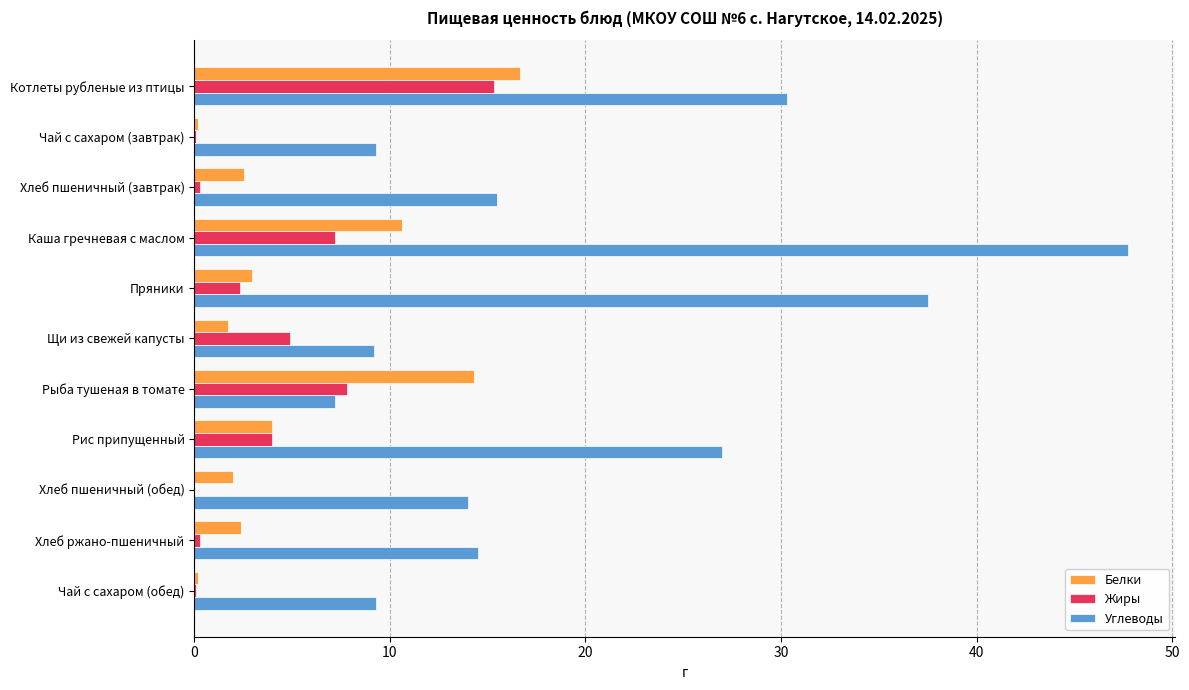

At which category is the sum across all series the highest?

Каша гречневая с маслом